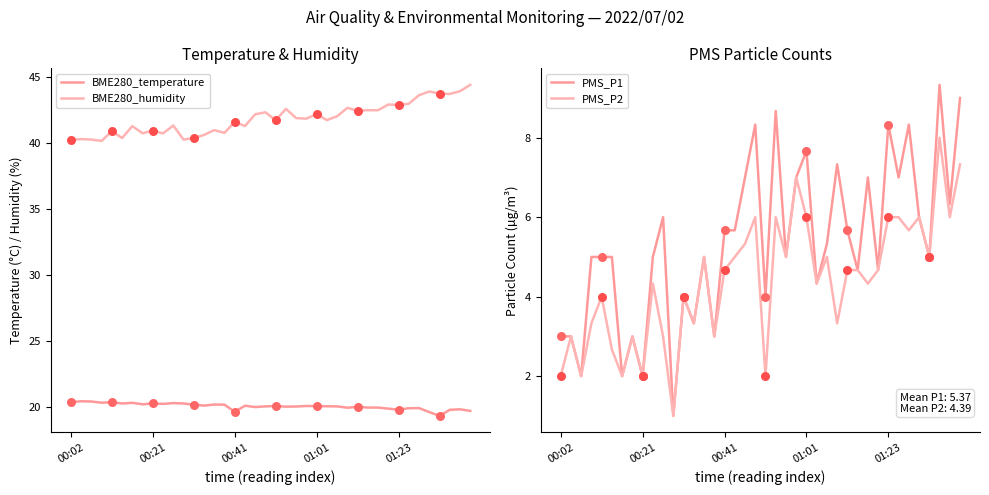

Which series has the largest Y range (max minus min)?

PMS_P1